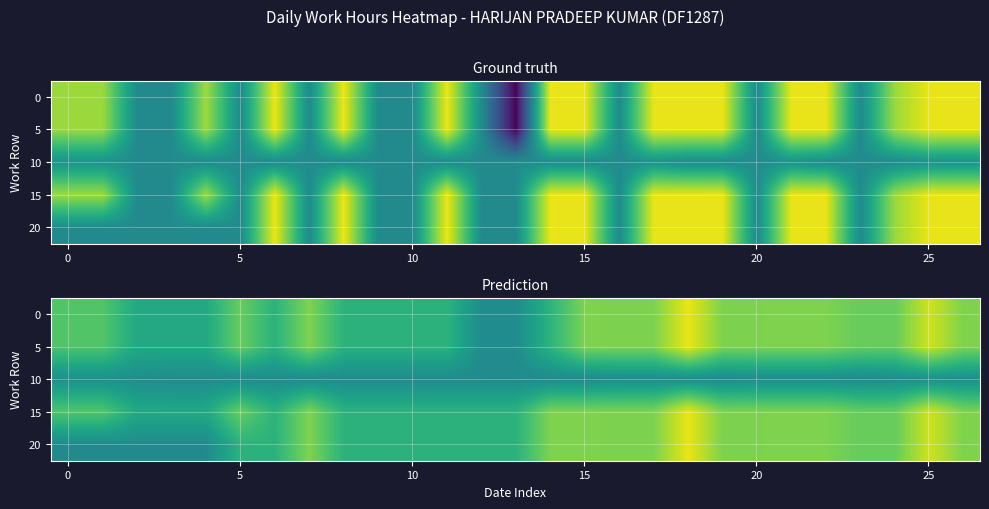

What is the difference between the second highest and second lowest values in the 5 series?

11.0